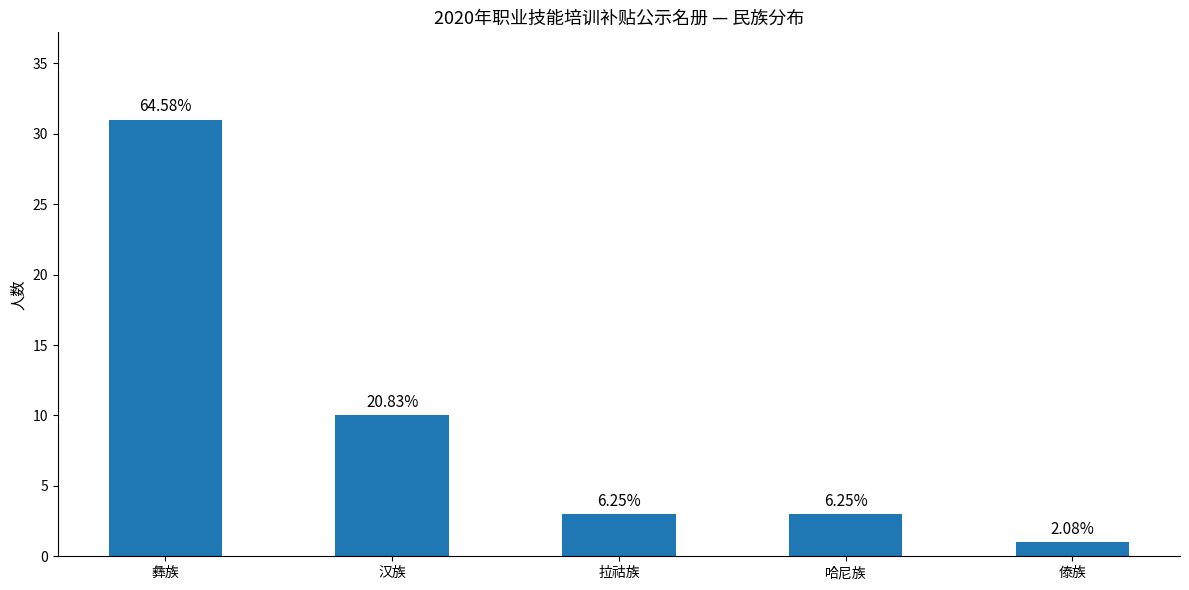

Are the bars horizontal?

No